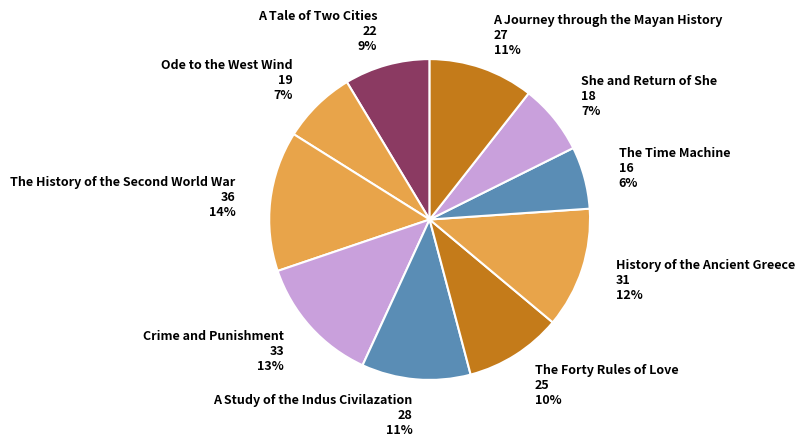

Which category has the smallest portion of the pie?

The Time Machine